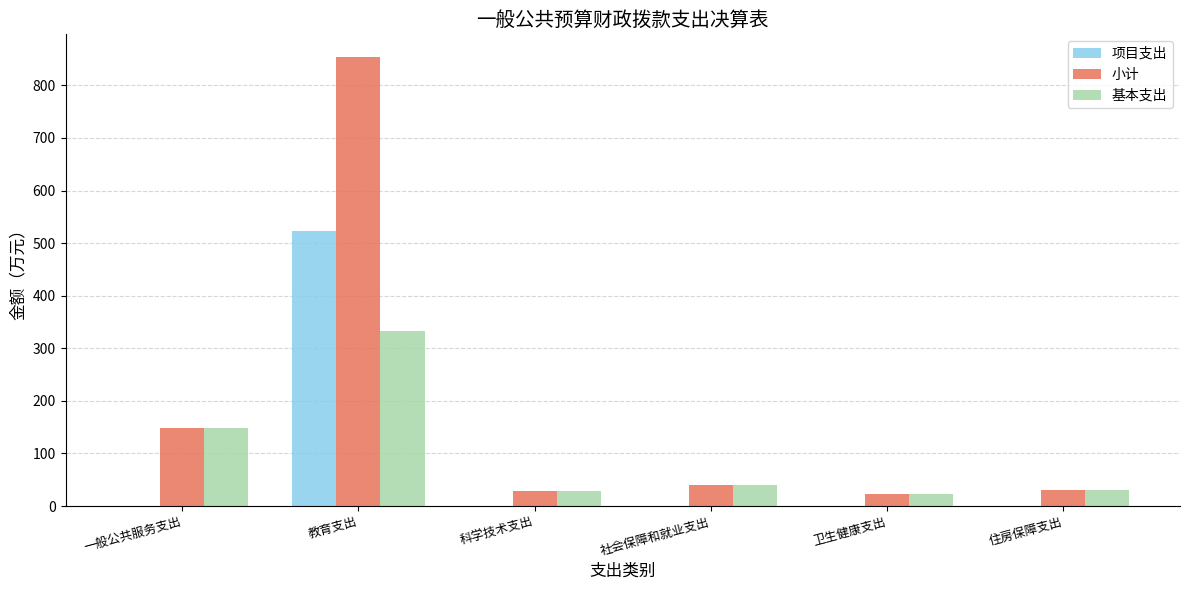

Read the 项目支出 value at 教育支出.

522.4